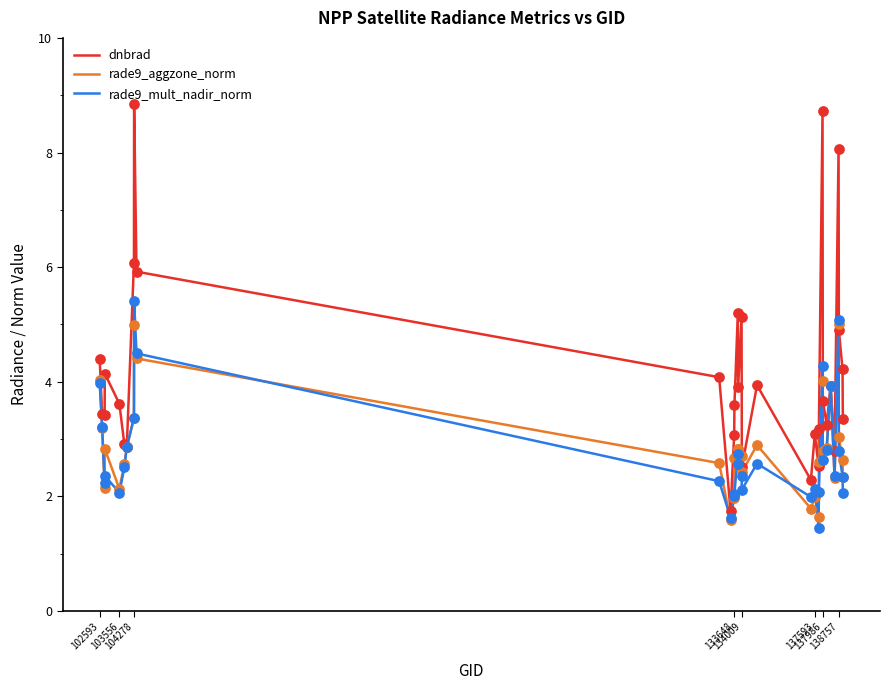

At how many categories does at least one series exceed 1?

32